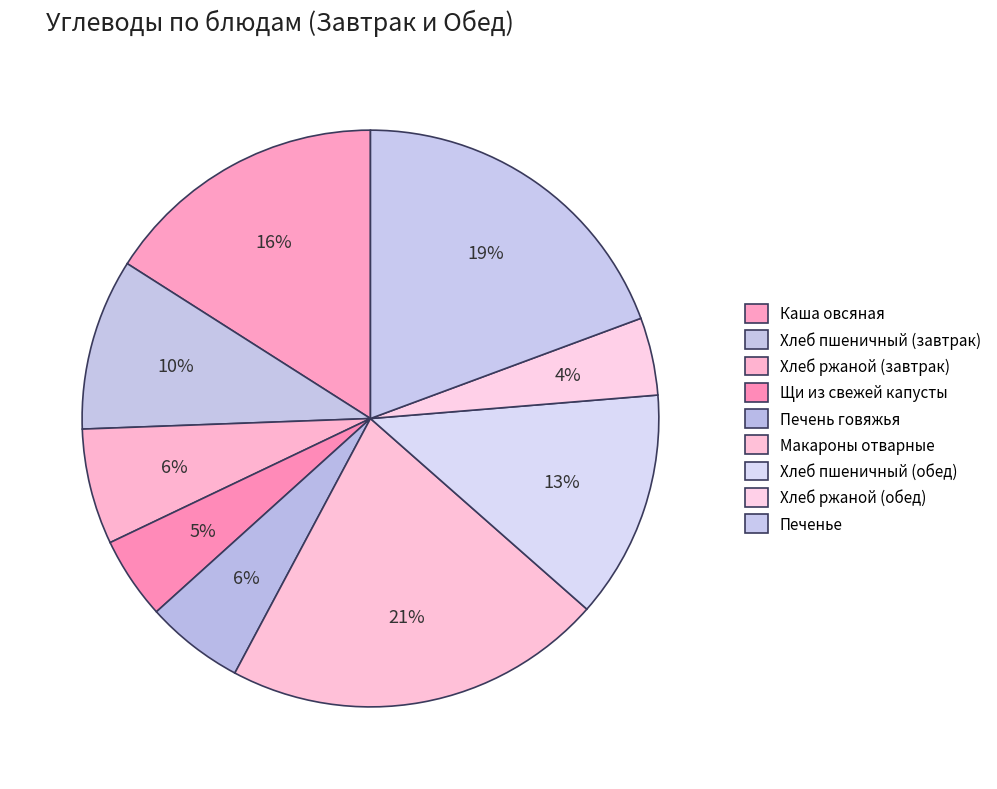

Does Печень говяжья represent more than half of the total?

No